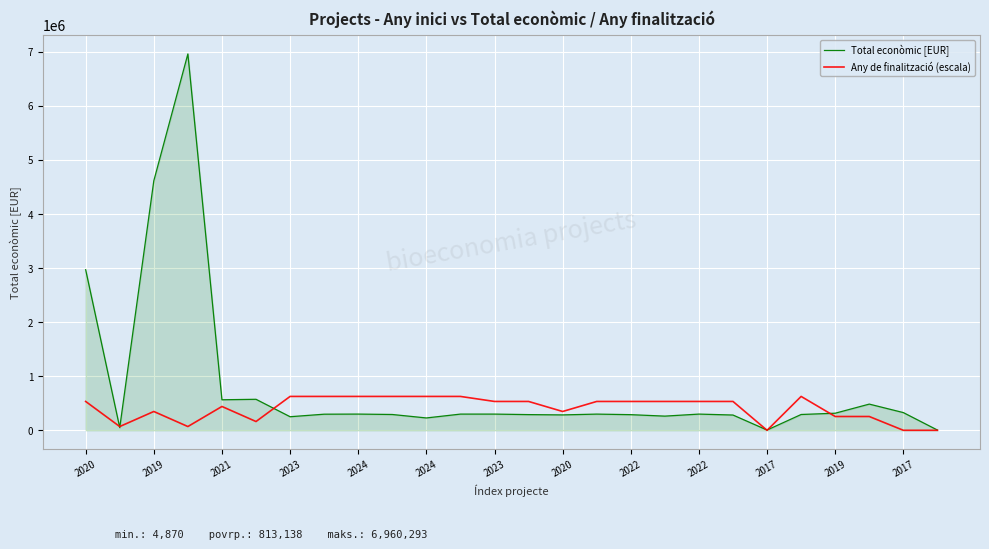

What is the greatest value displayed?

6960293.0